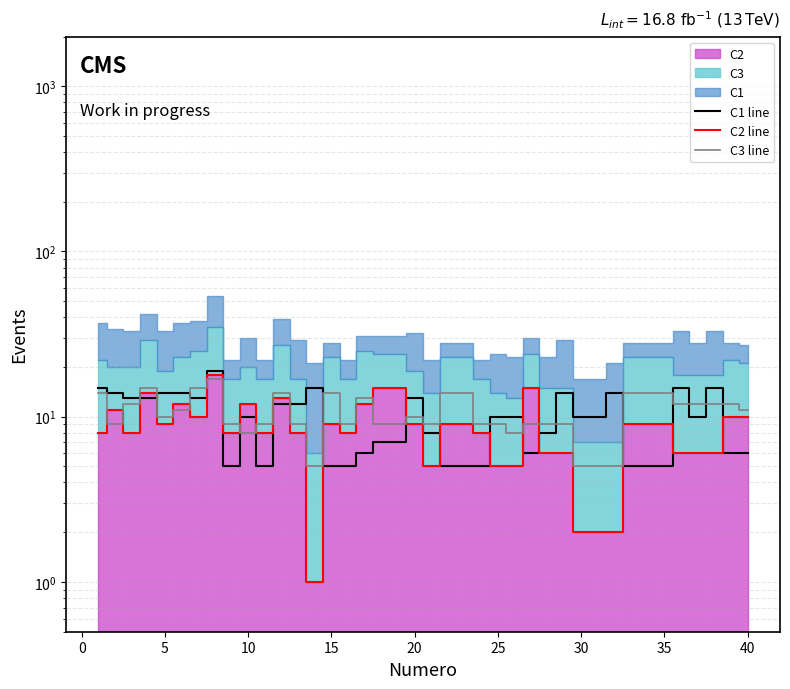

At how many categories does at least one series exceed 5?

40